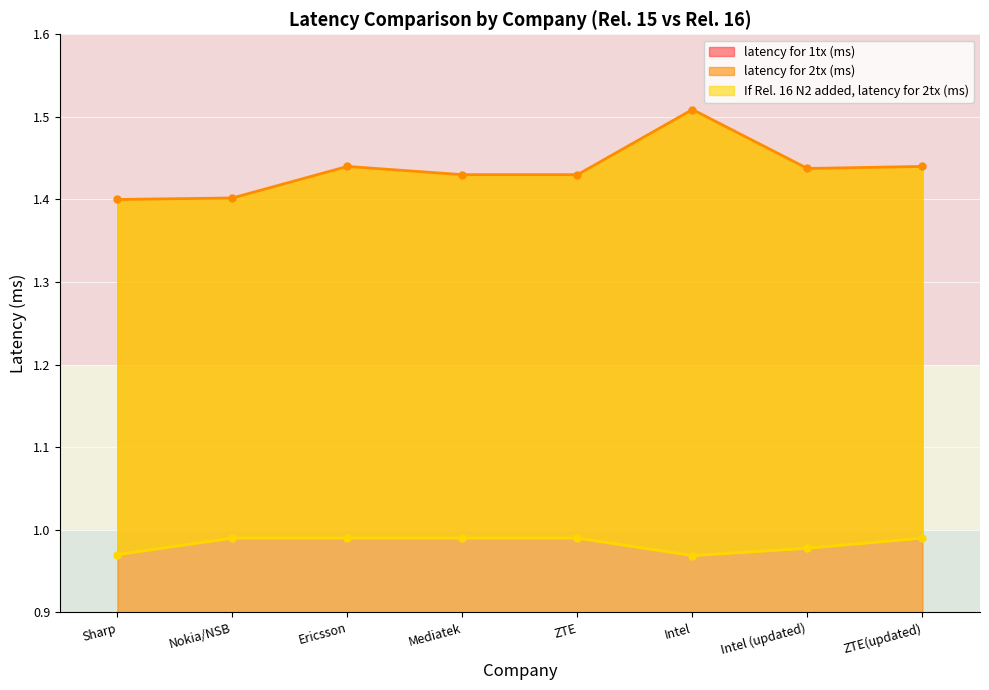

Which category has the lowest value in the latency for 2tx (ms) series?

Sharp